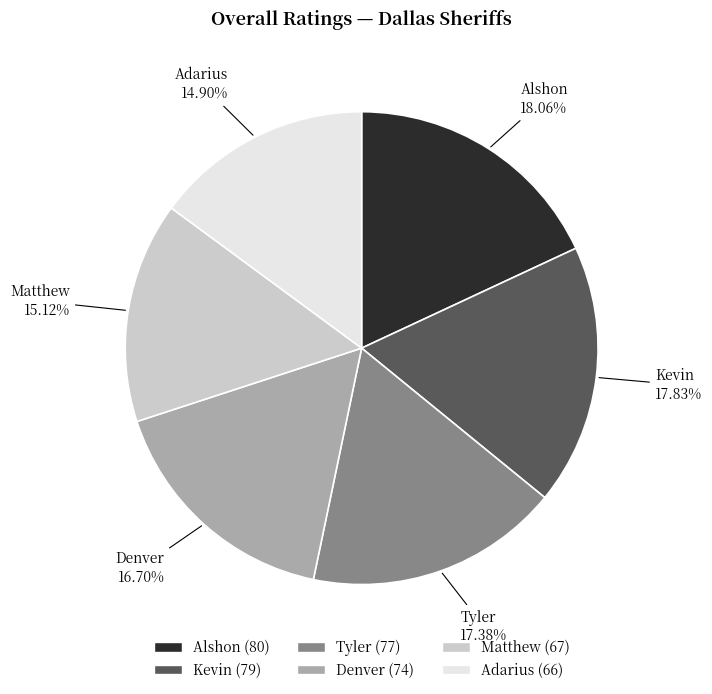

What percentage is the Matthew slice, to the nearest percent?

15%